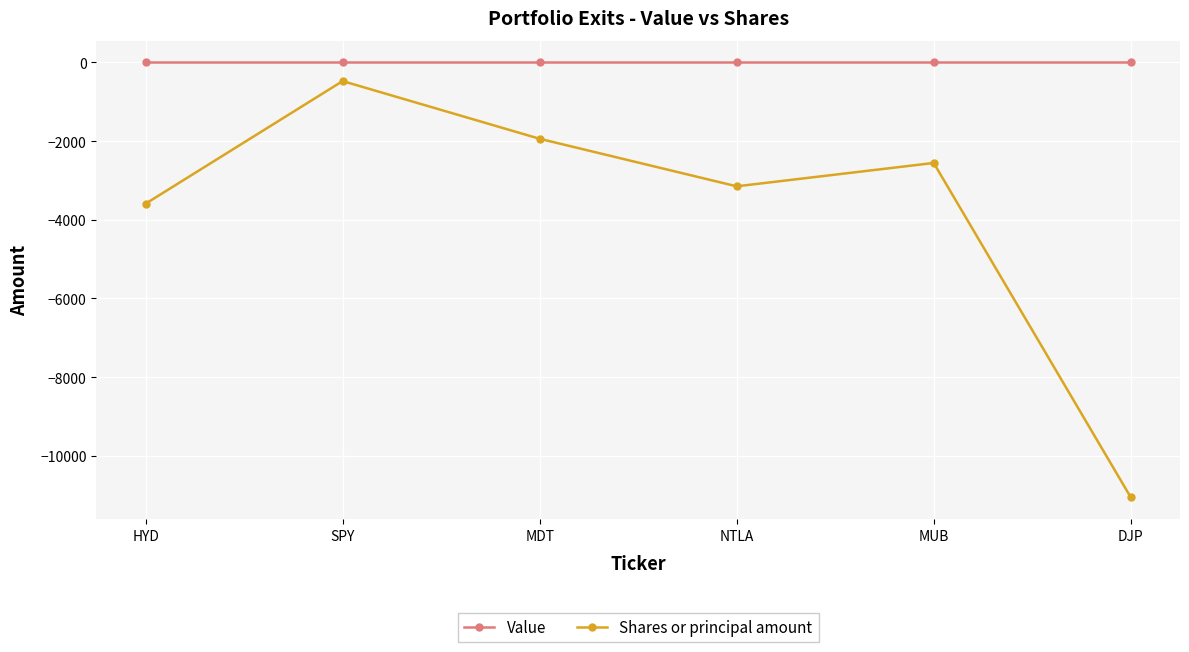

Reading right to left, list all the values displayed in this chart.

Value: 0	0	0	0	0	0
Shares or principal amount: -11058	-2556	-3150	-1941	-474	-3592